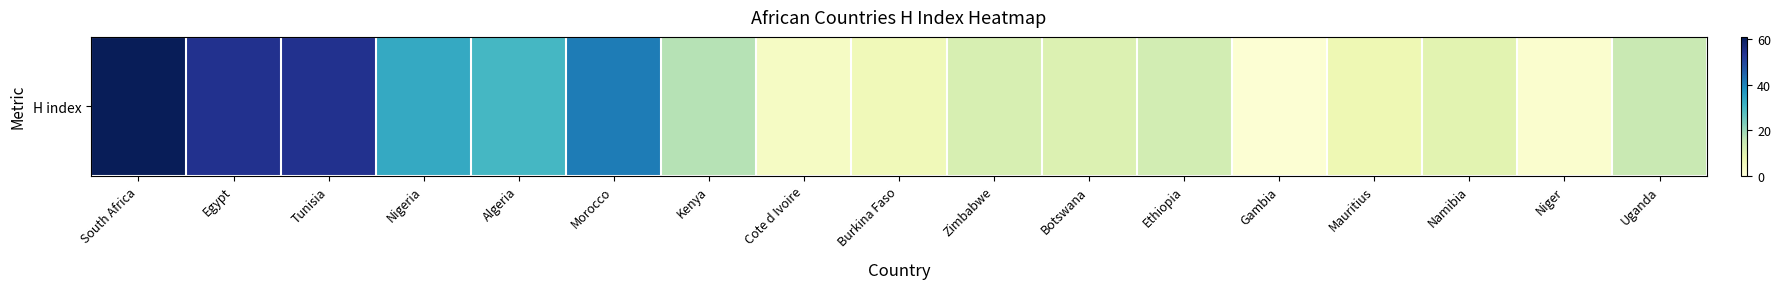

What is the maximum value shown in the chart?

61